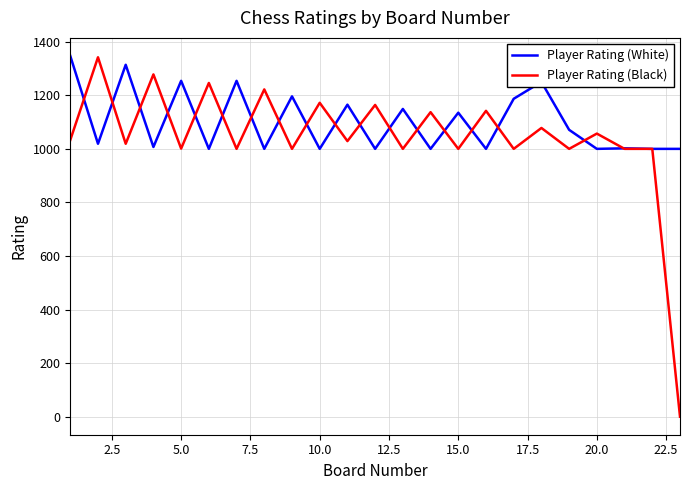

Which series has the widest spread of values?

Player Rating (Black)